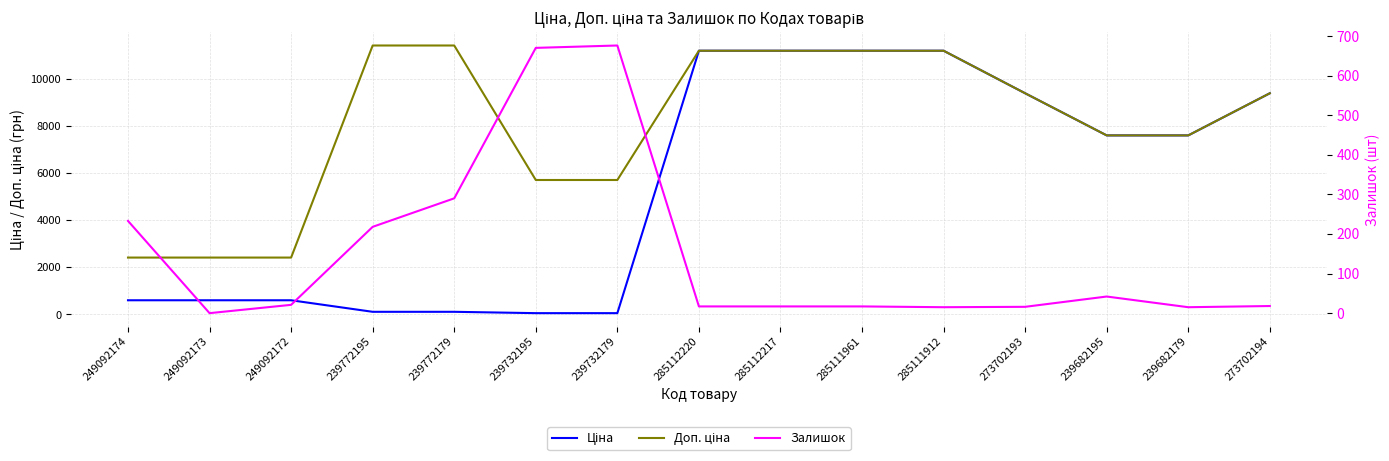

Which category has the lowest value across all series?

249092173